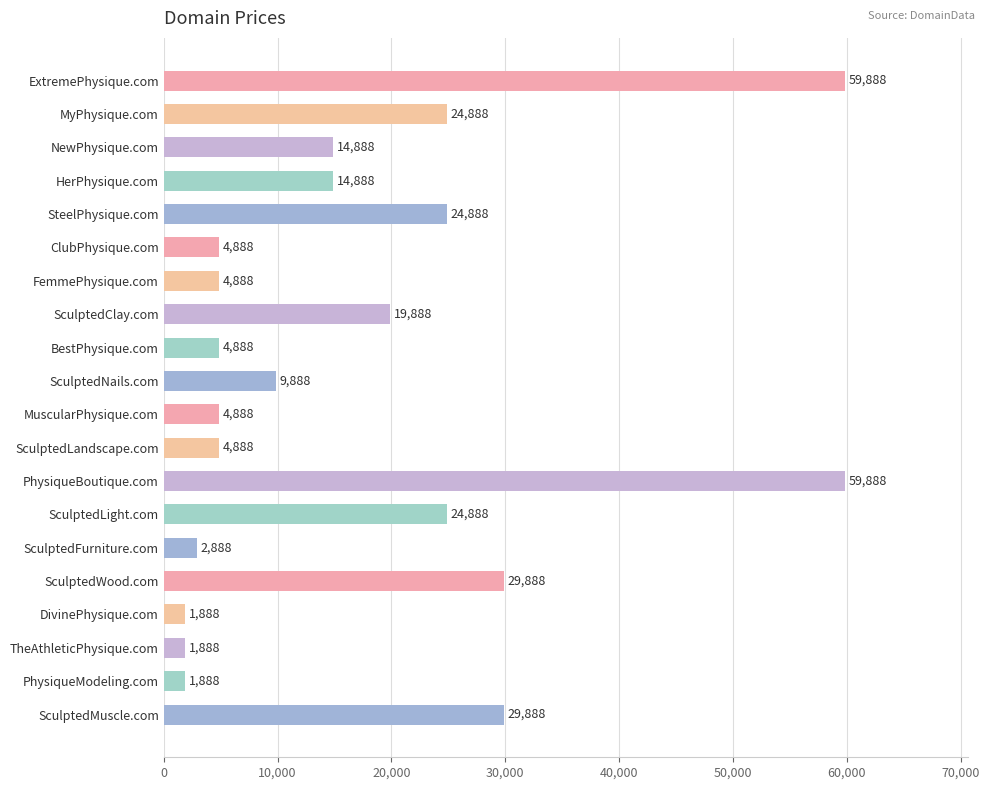

Between HerPhysique.com and SculptedLandscape.com, which is larger?

HerPhysique.com